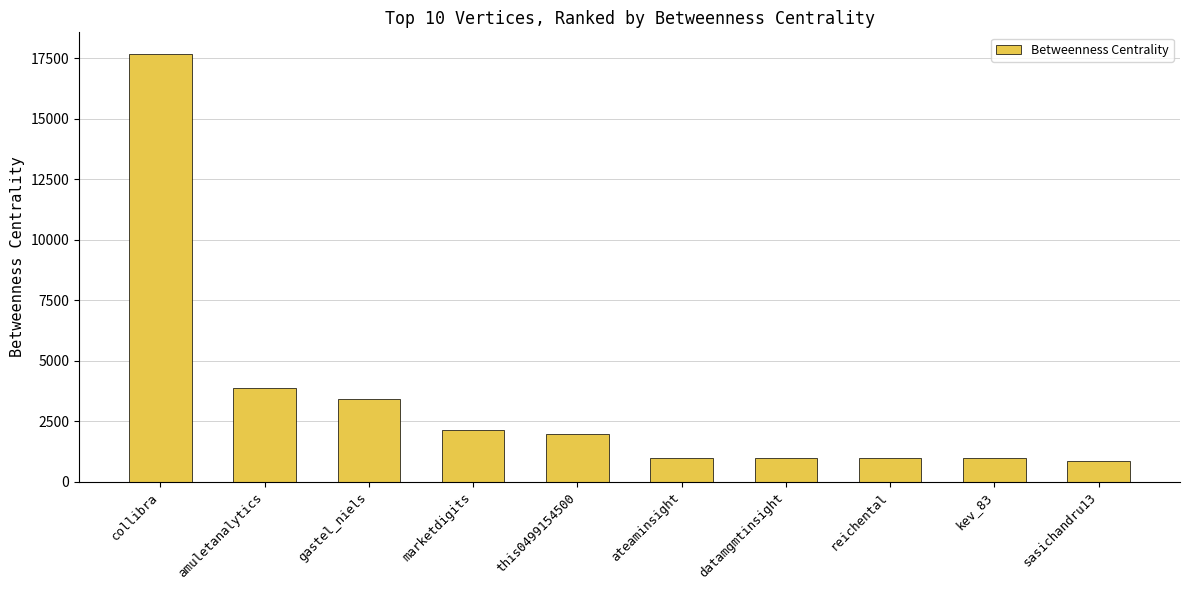

What is the greatest value displayed?

17690.5